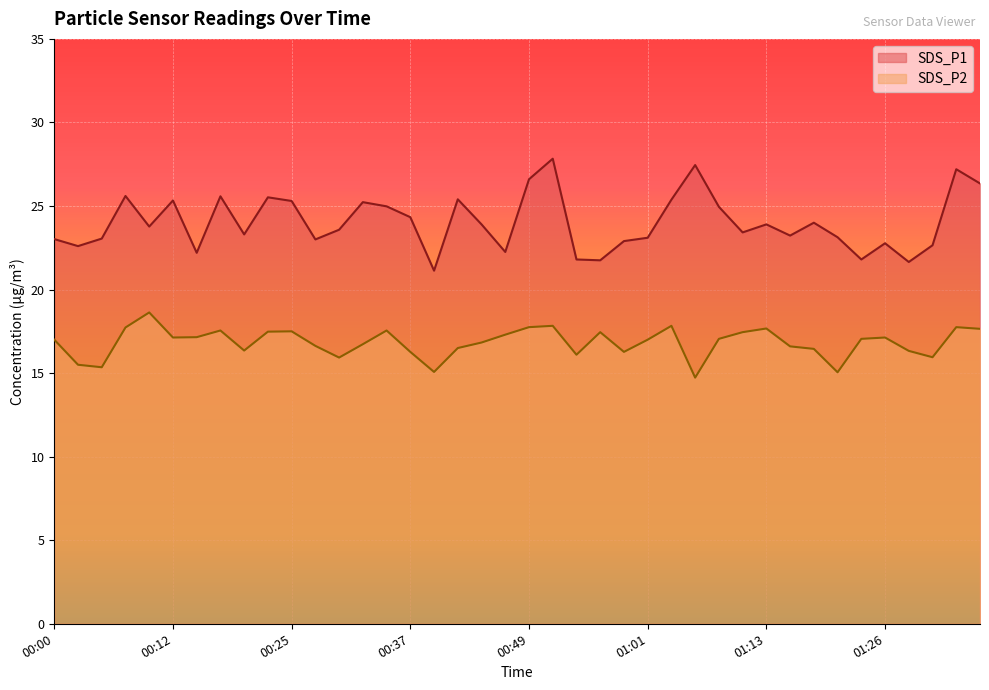

True or false: SDS_P1 and SDS_P2 intersect in this chart.

False